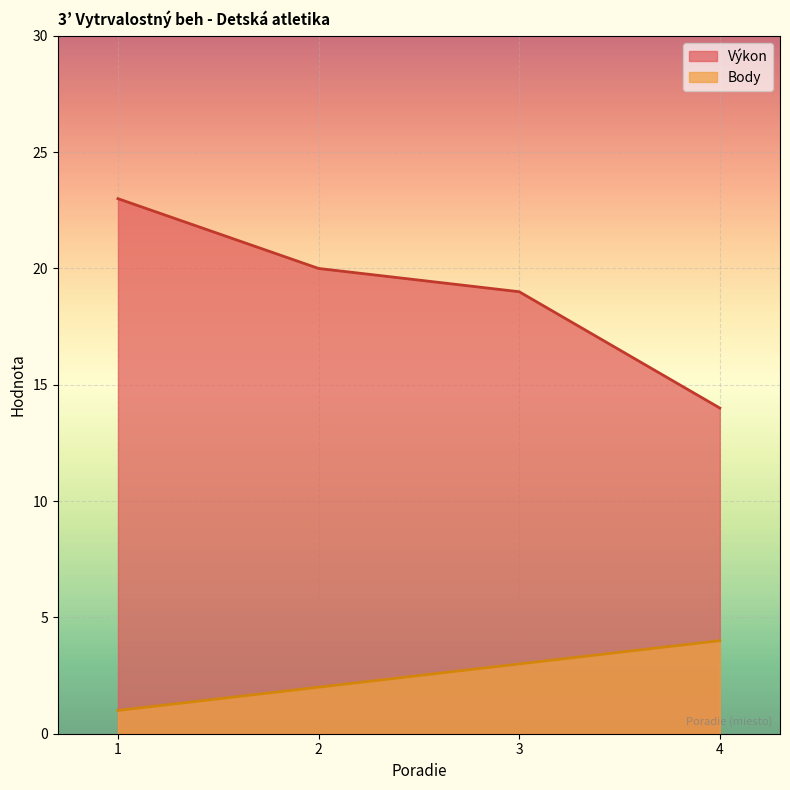

What is the average value of the Výkon series?

19